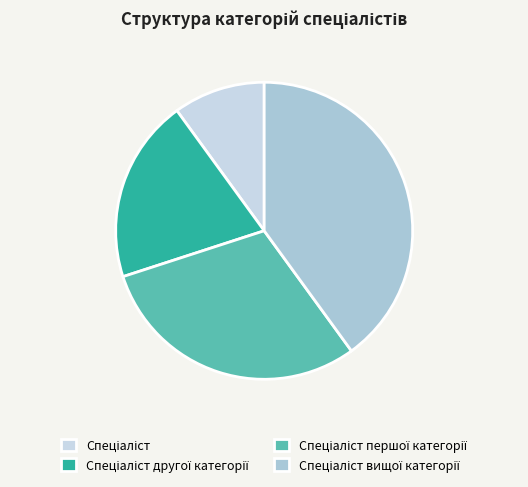

Is it true that Спеціаліст першої категорії is 35% of the pie?

False